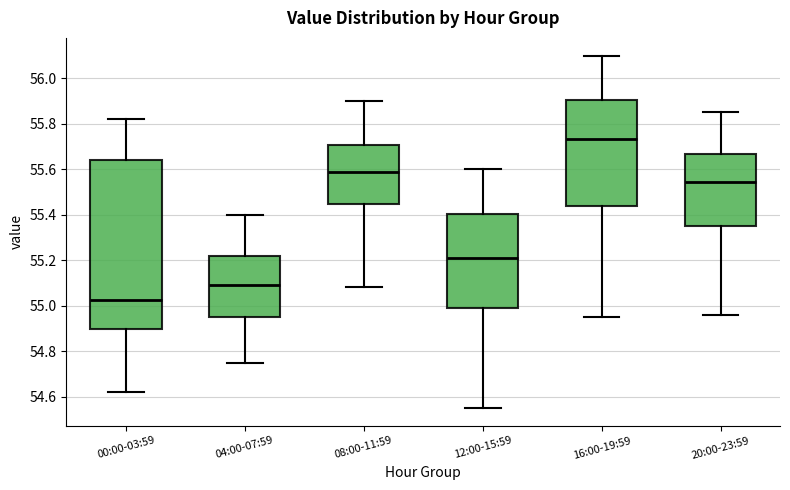

Comparing the boxes themselves (not the whiskers), which one is the tallest?

00:00-03:59